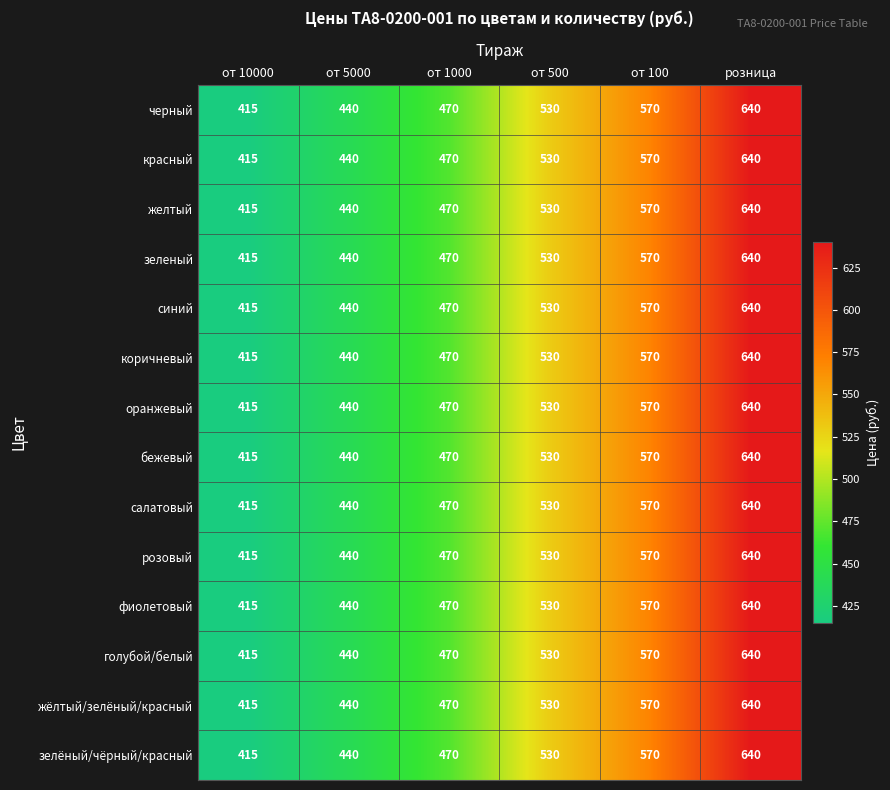

What is the sum of the черный values at розница and от 500?

1170